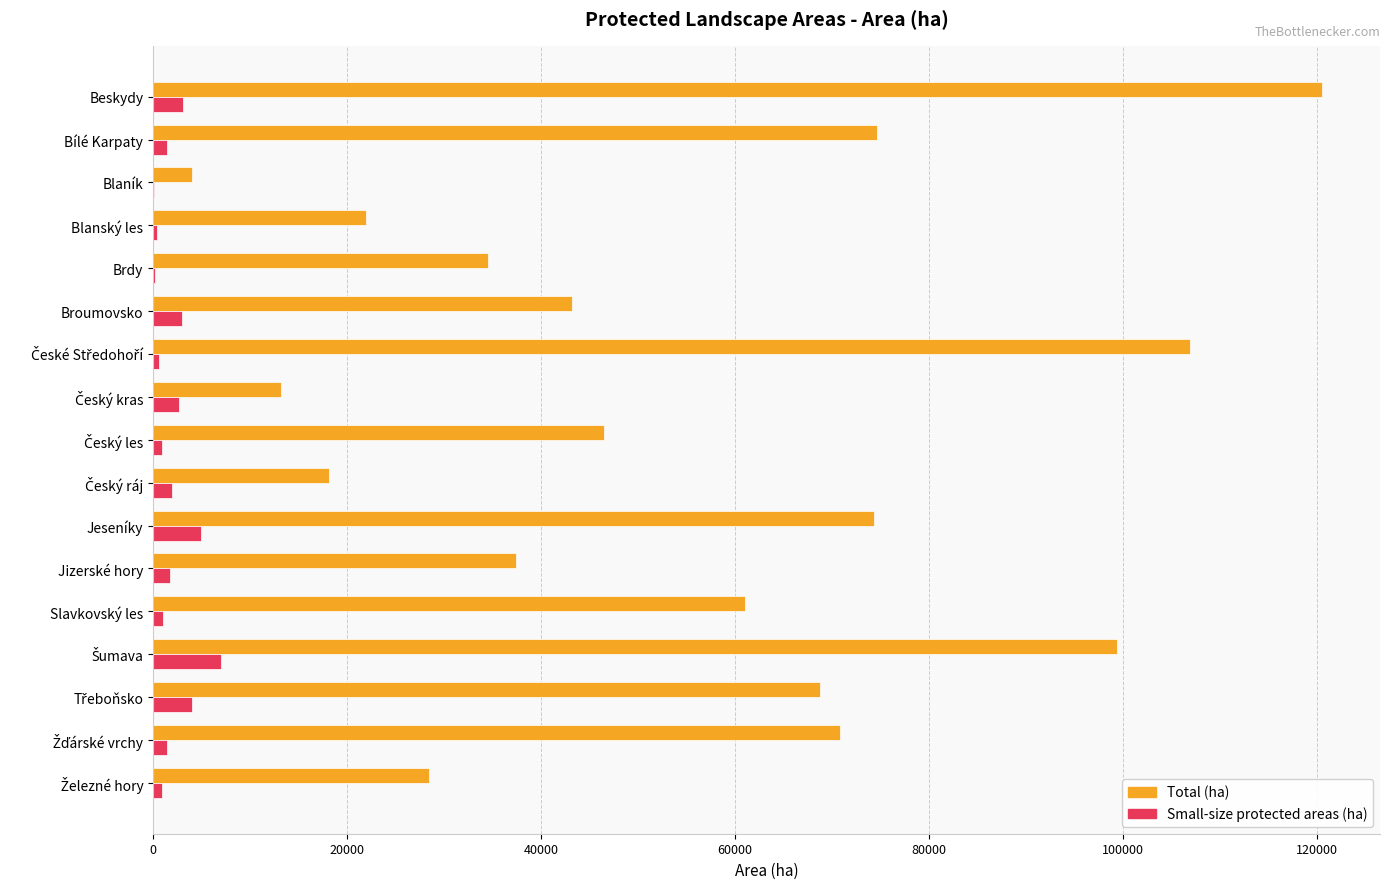

At which category is the sum across all series the highest?

Beskydy